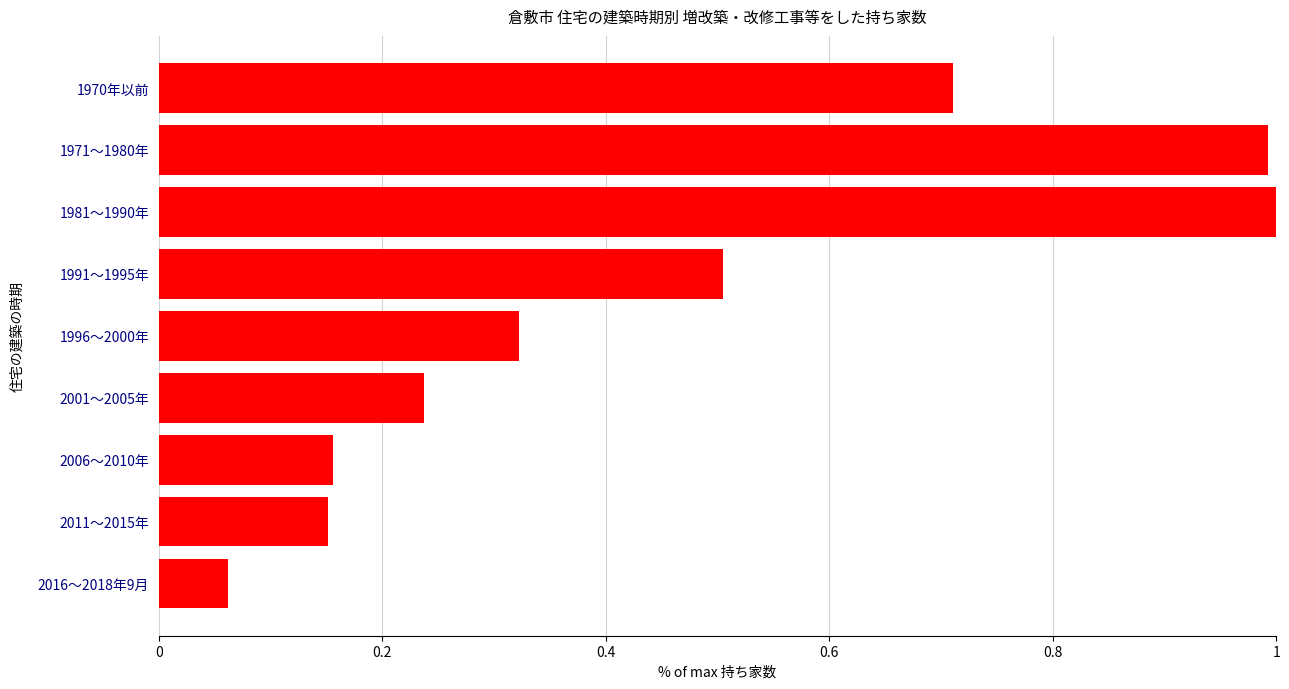

Is it true that the value at 1996～2000年 is 0.2?

False